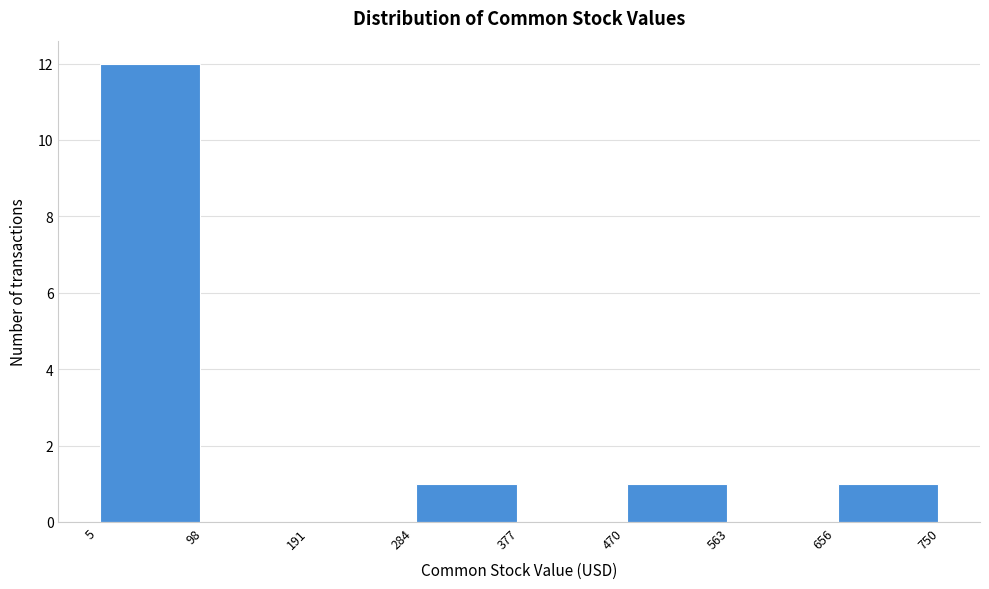

What is the height of the bar covering 470 to 563 on the x-axis? The values are not printed on the chart, so give them approximately, as read against the axis.

1